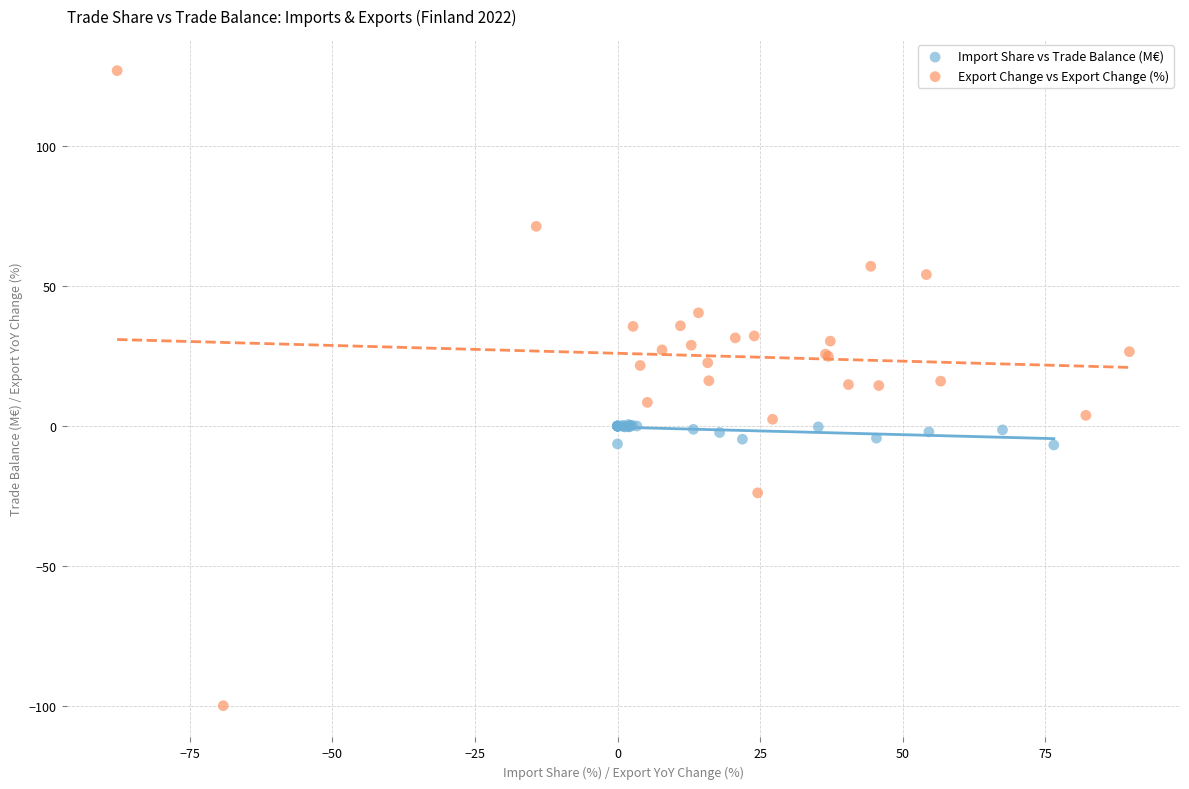

Which series reaches the minimum Y coordinate?

Export Change vs Export Change (%)